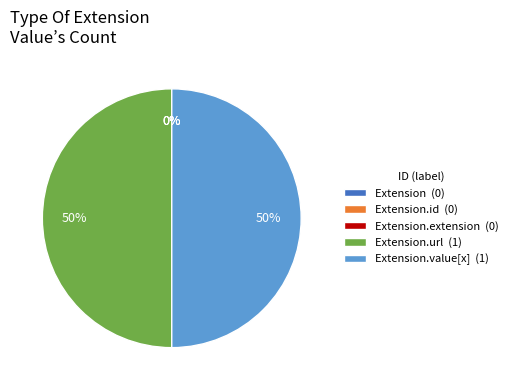

Rank the categories by value from highest to lowest.

Extension.url, Extension.value[x], Extension, Extension.id, Extension.extension